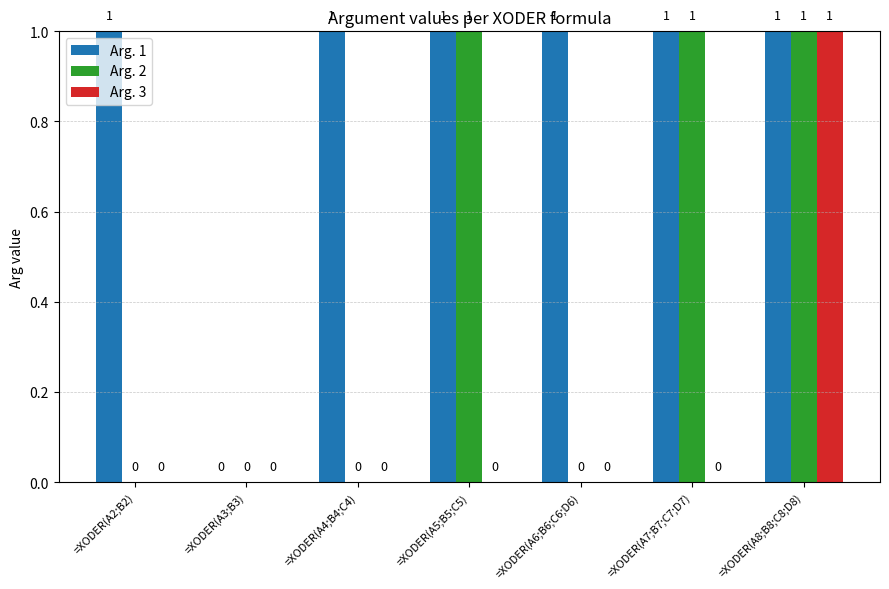

How many groups of bars are there?

7